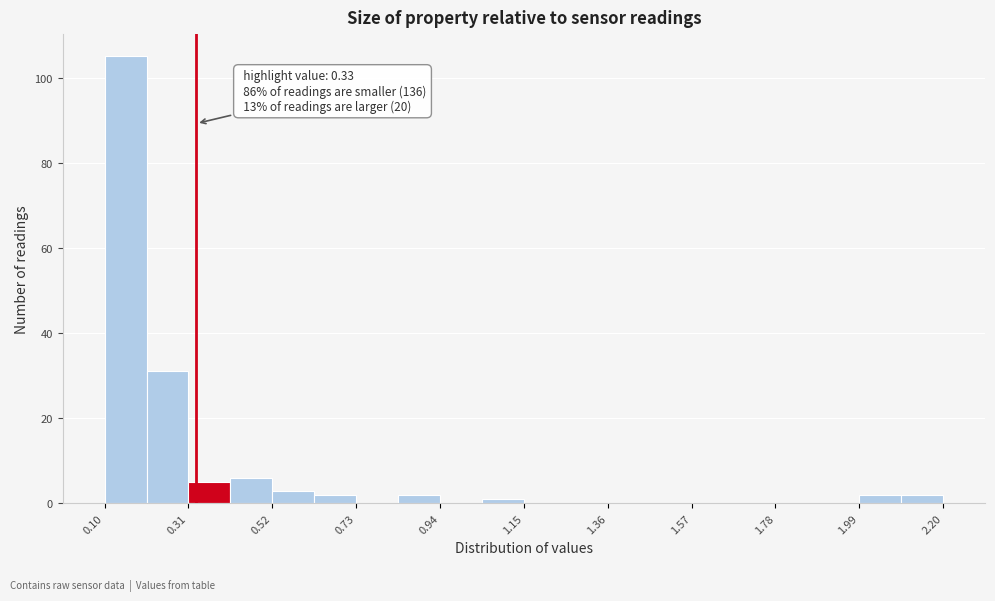

Read against the x-axis, roughly where is the centre of the tallest bar?

0.15